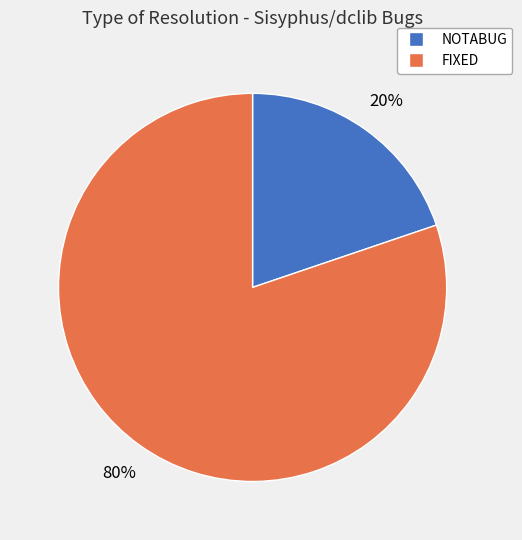

True or false: FIXED accounts for 94% of the total.

False